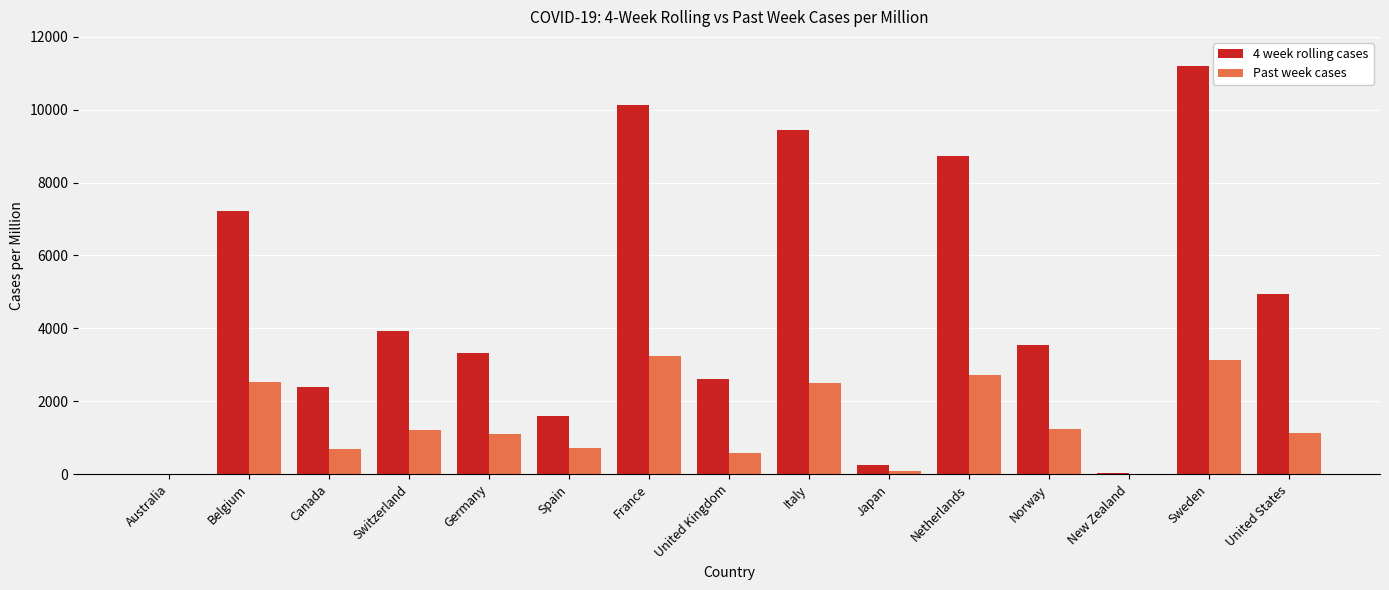

Which series has the largest total across all categories?

4 week rolling cases